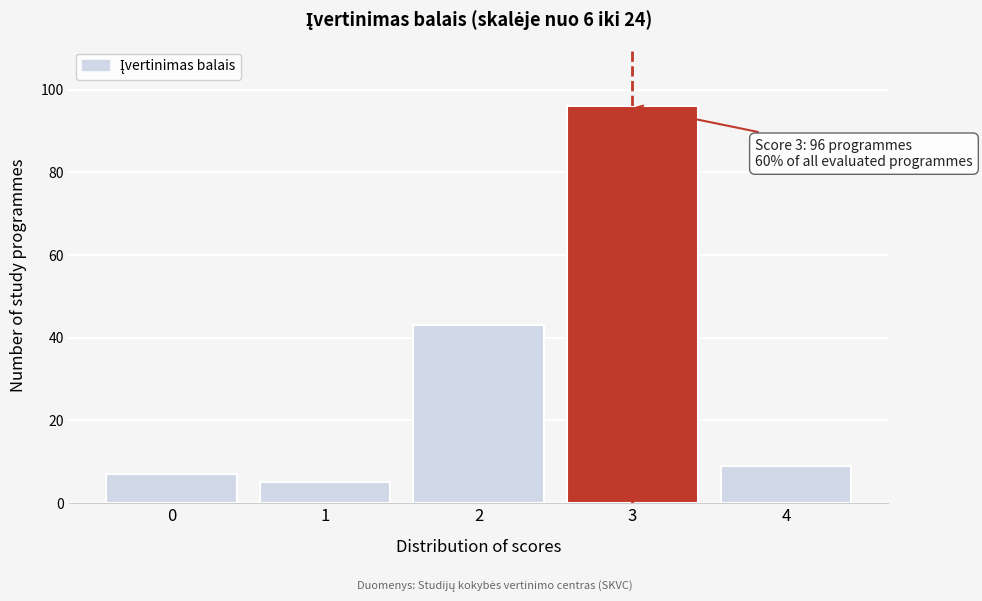

Reading right to left, transcribe all the data shown in this chart.

9	96	43	5	7